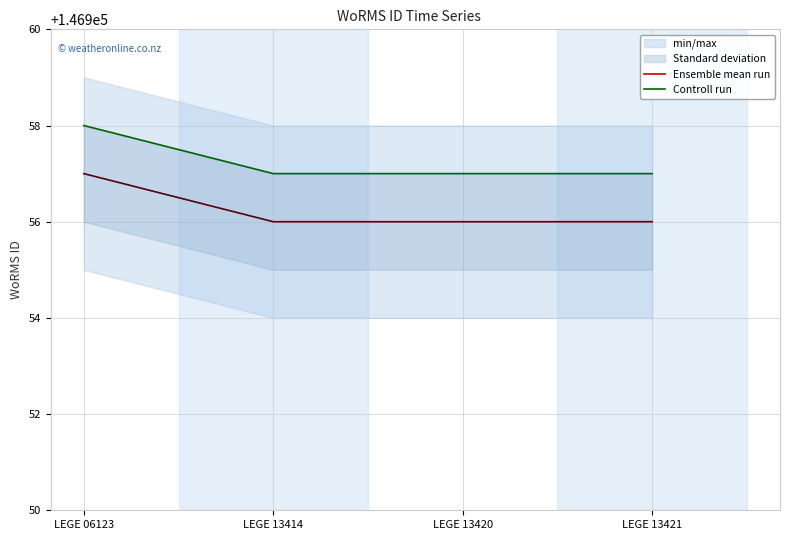

The value of Ensemble mean run at LEGE 13420 is 146956. True or false?

True